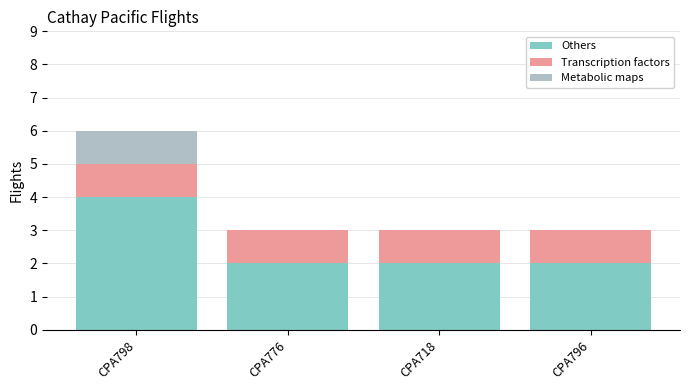

Reading left to right, transcribe the values for Others.

CPA798=4	CPA776=2	CPA718=2	CPA796=2